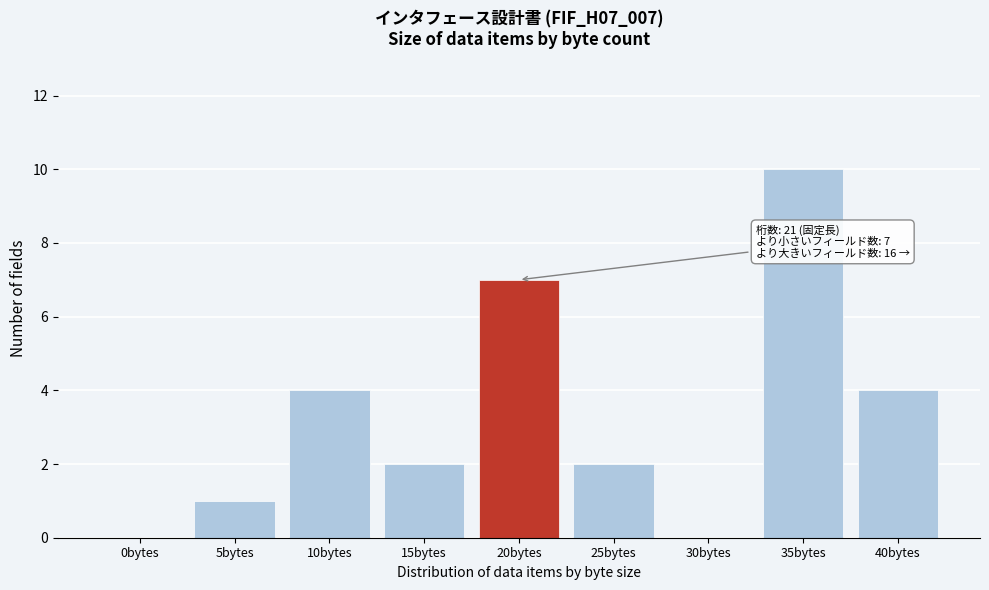

Reading left to right, extract all data points from this chart.

0bytes=0	5bytes=1	10bytes=4	15bytes=2	20bytes=7	25bytes=2	30bytes=0	35bytes=10	40bytes=4